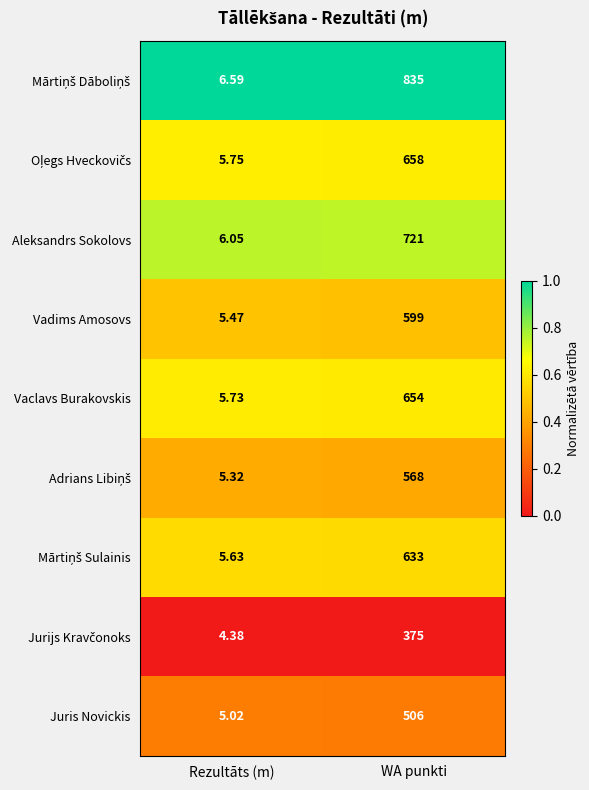

Which category has the lowest value in the Vadims Amosovs series?

Rezultāts (m)